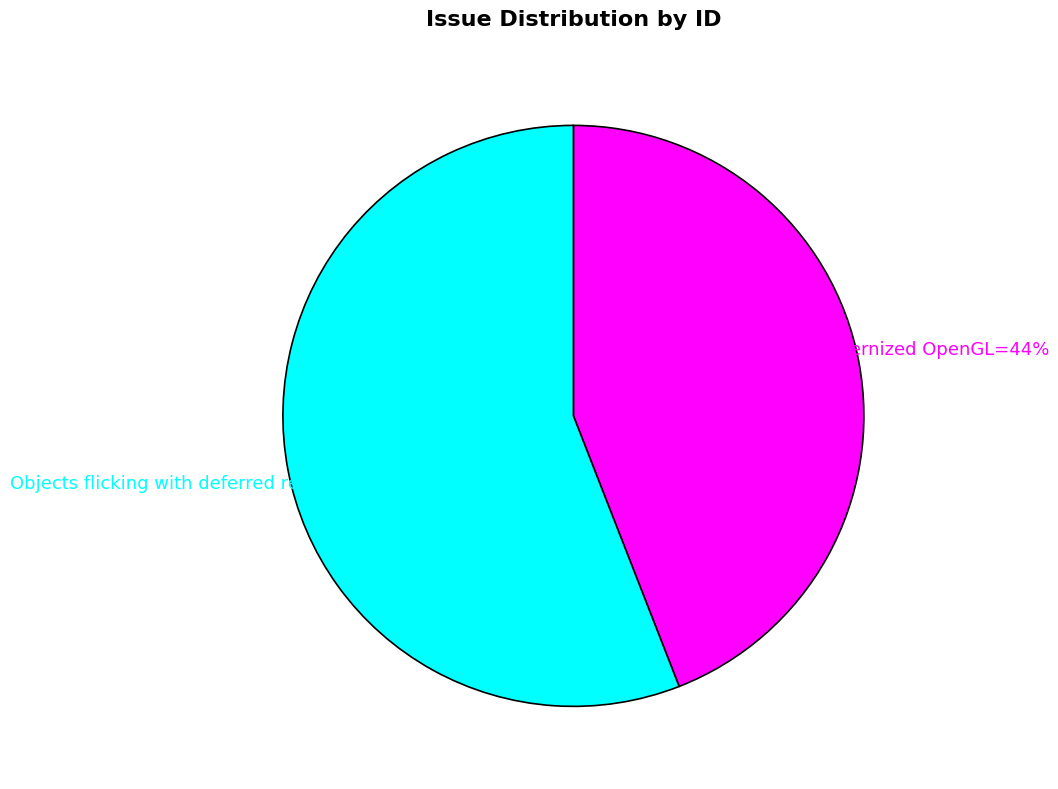

How many slices are in this pie chart?

2